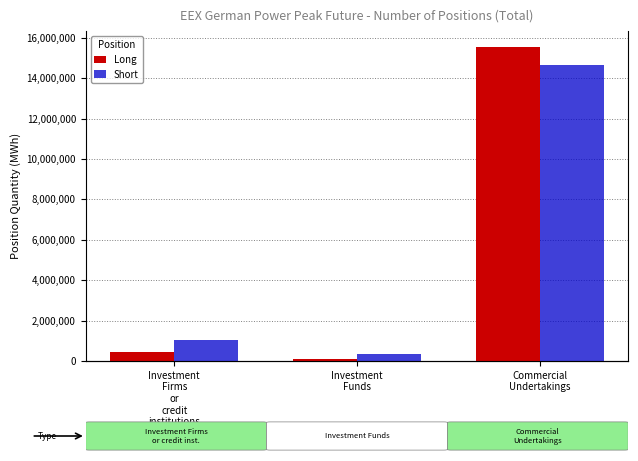

What is the spread (max minus min) of values at Investment
Funds?

242225